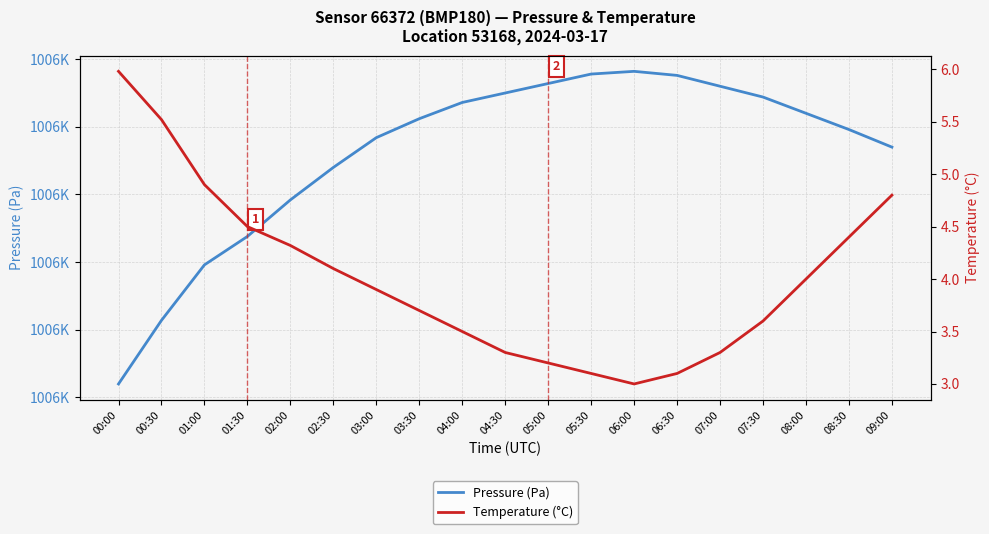

At which label does Temperature (°C) reach its minimum?

06:00